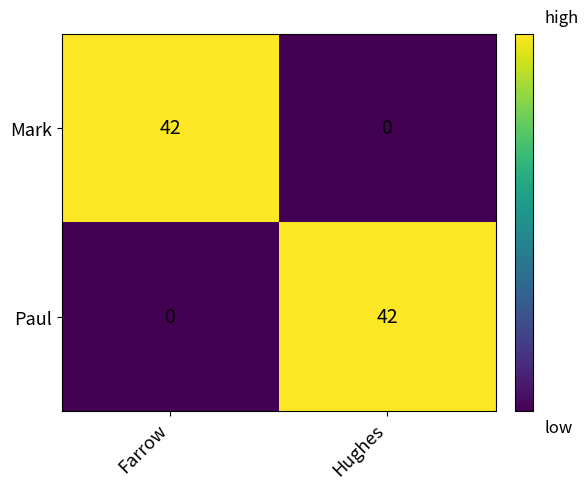

Reading left to right, transcribe all the data shown in this chart.

Mark: Farrow=42	Hughes=0
Paul: Farrow=0	Hughes=42